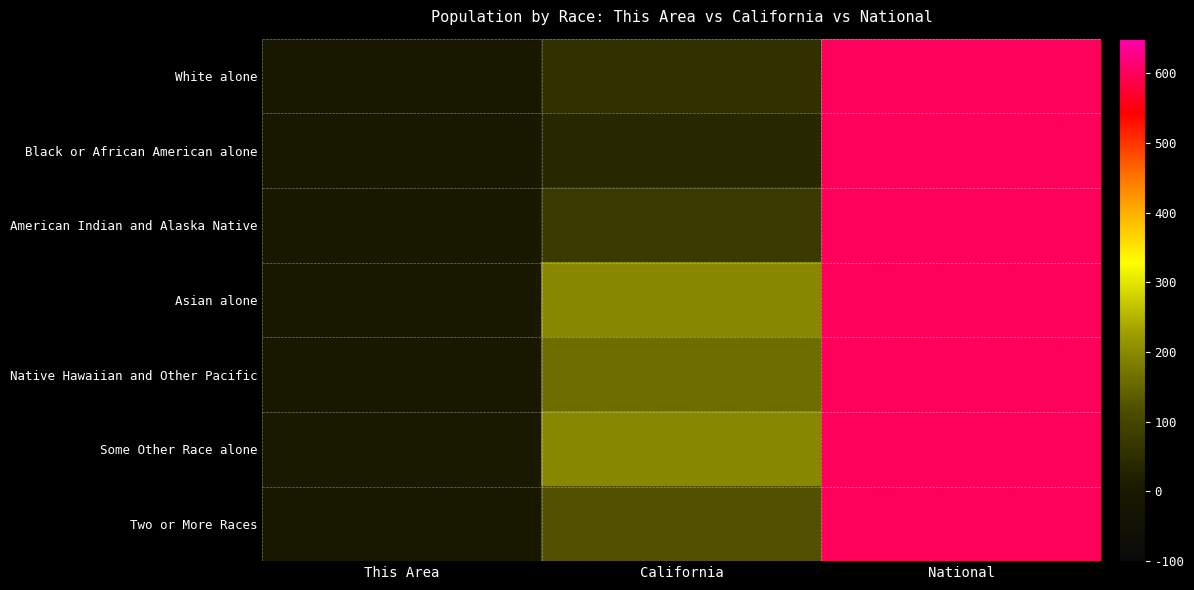

What is the total value across all series at National?

4200.0